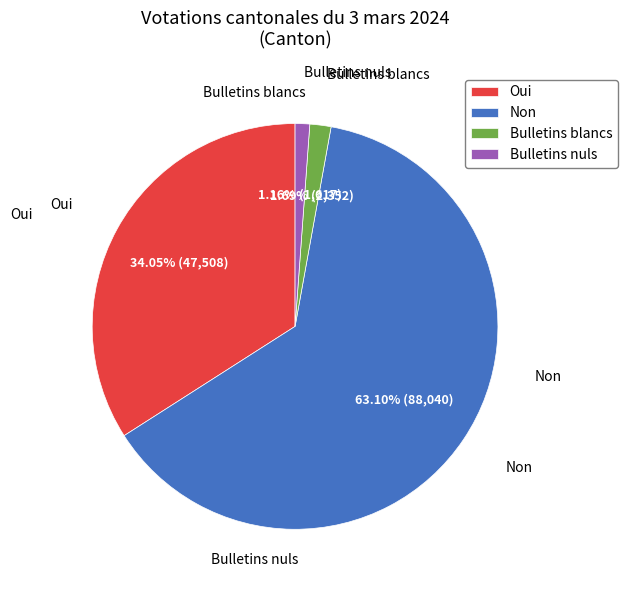

To the nearest percent, what is the combined percentage of Oui and Bulletins nuls?

35%